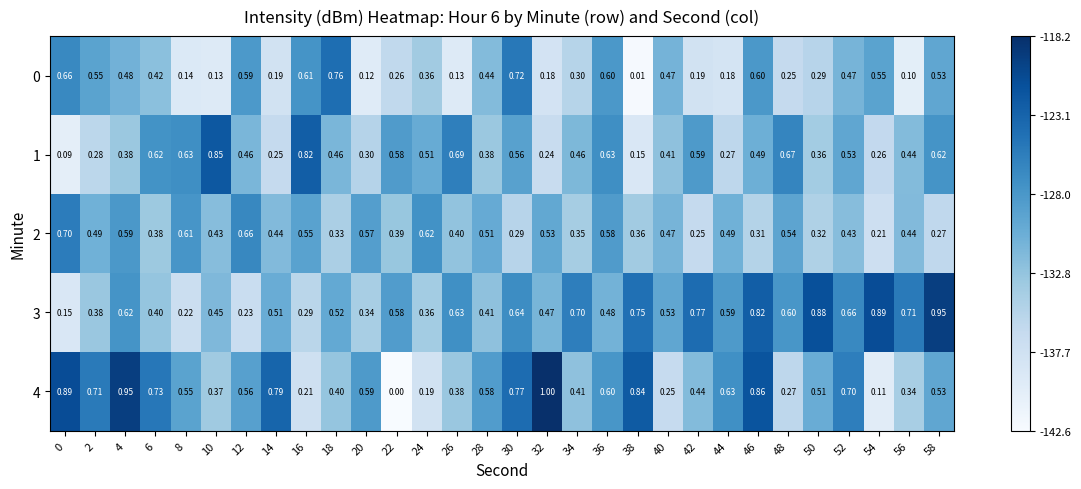

What is the difference between the highest and lowest values at 2?

0.4